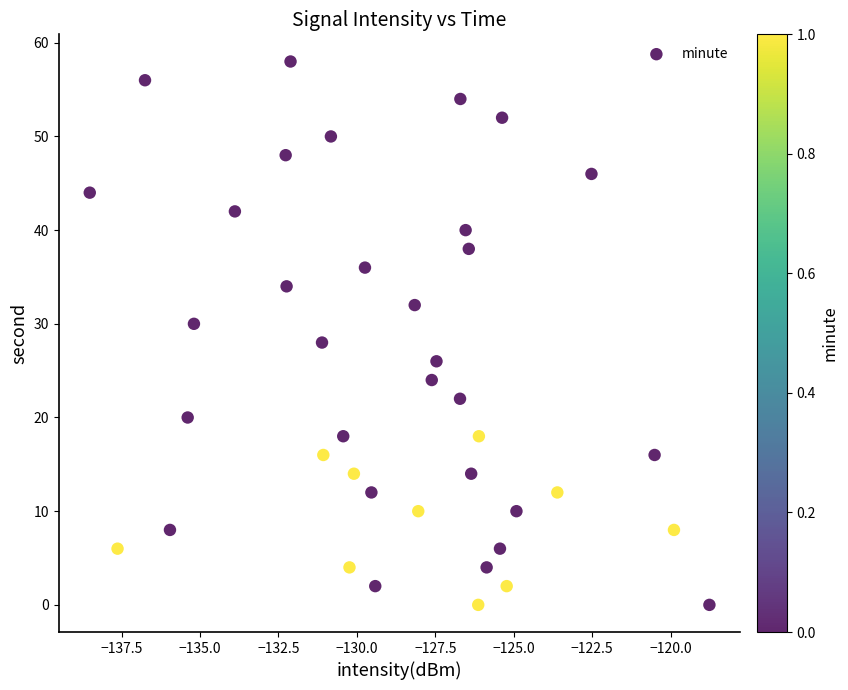

What is the range of Y values (max minus min)?

58